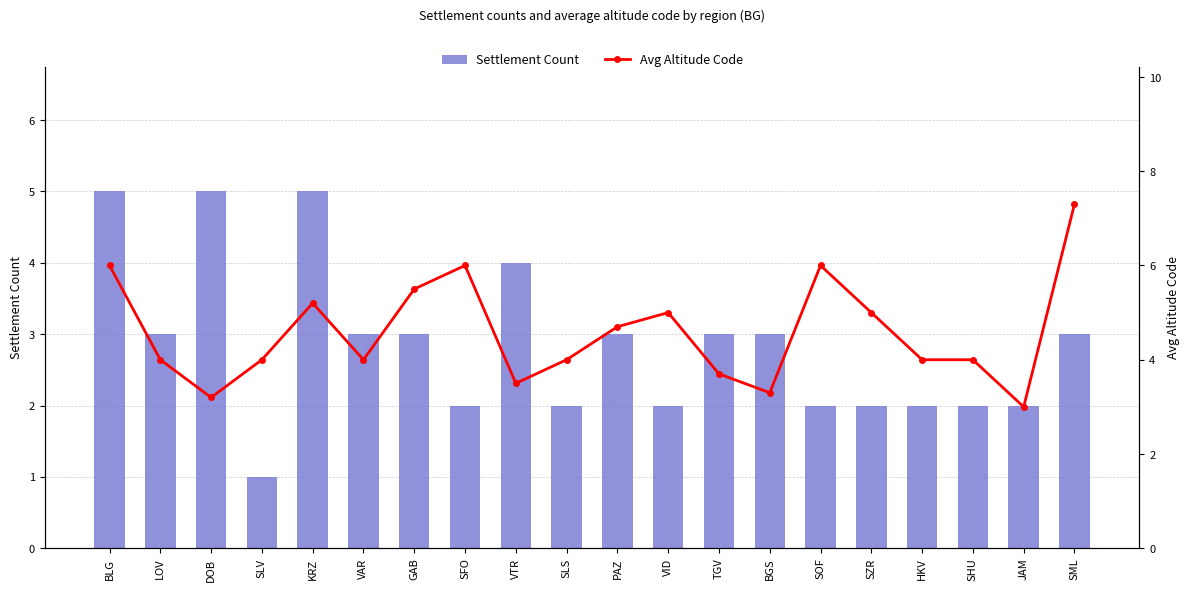

Count the number of data series in this chart.

2